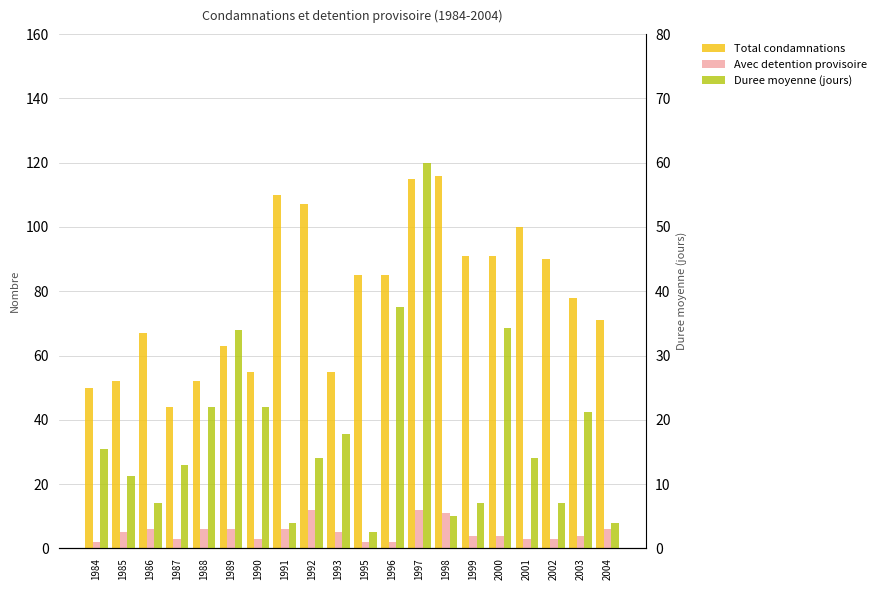

Is it true that Duree moyenne (jours) equals 24.6 at 1992?

False